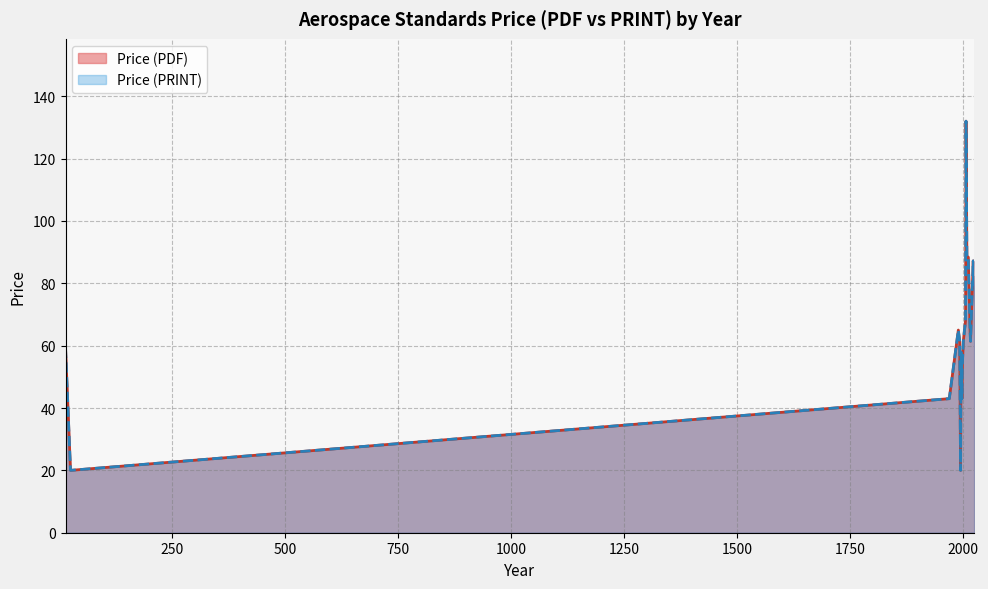

True or false: Price (PDF) has a value of 65.0 at 2000.

True